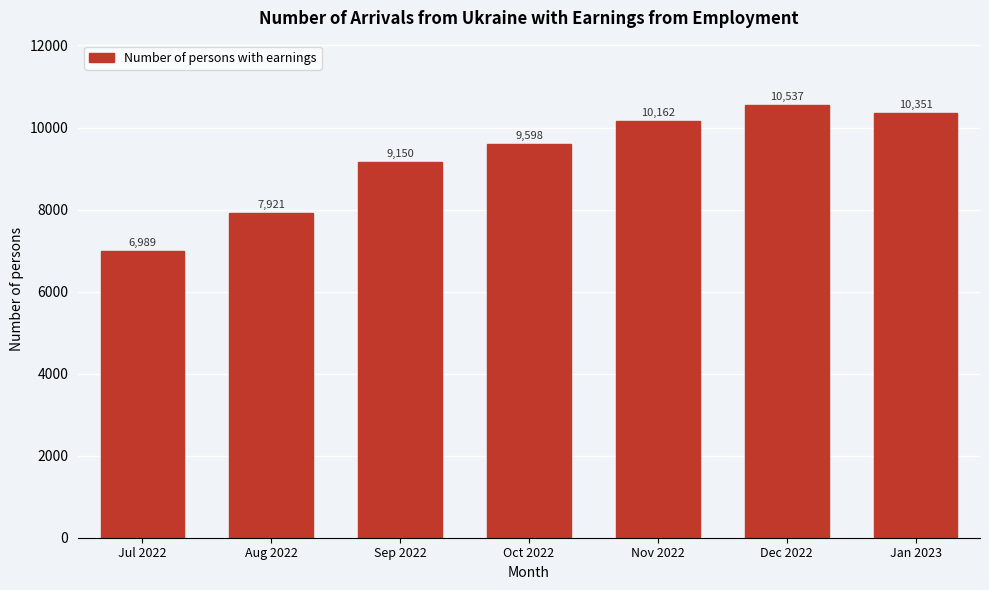

Reading left to right, extract all data points from this chart.

Jul 2022=6989	Aug 2022=7921	Sep 2022=9150	Oct 2022=9598	Nov 2022=10162	Dec 2022=10537	Jan 2023=10351